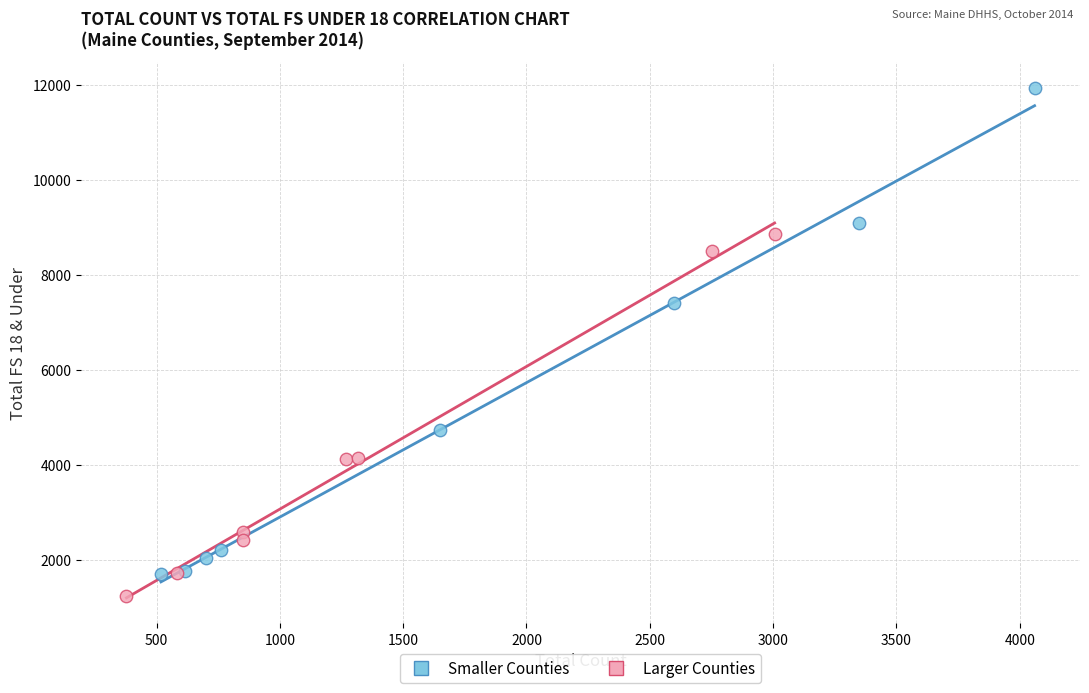

Which series reaches the maximum Y coordinate?

Smaller Counties